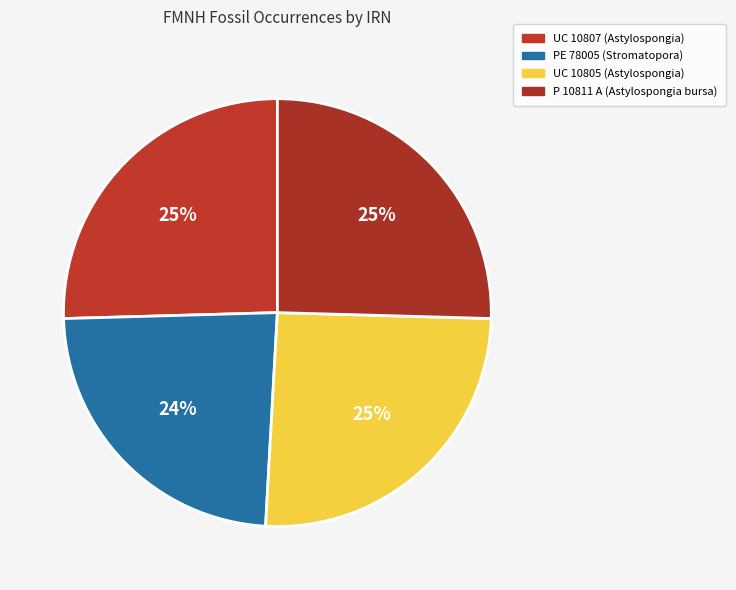

Which has a higher value, PE 78005 (Stromatopora) or UC 10805 (Astylospongia)?

UC 10805 (Astylospongia)